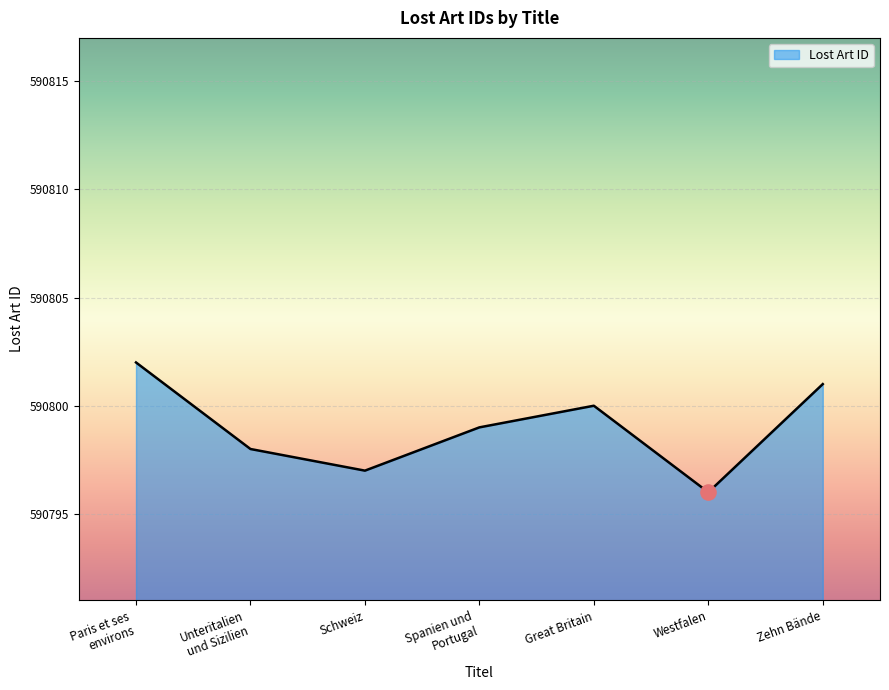

Which has a higher value, Great Britain or Schweiz?

Great Britain